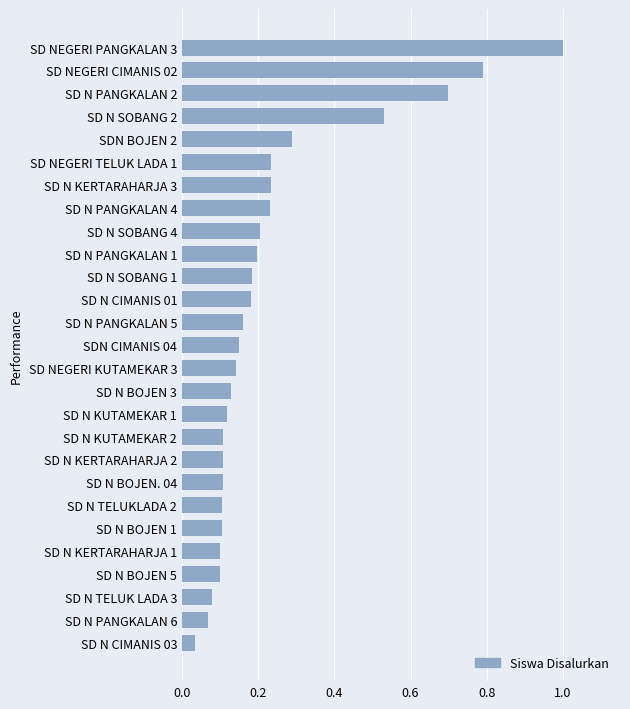

What is the change in value from SD N PANGKALAN 2 to SD NEGERI CIMANIS 02?

+0.1